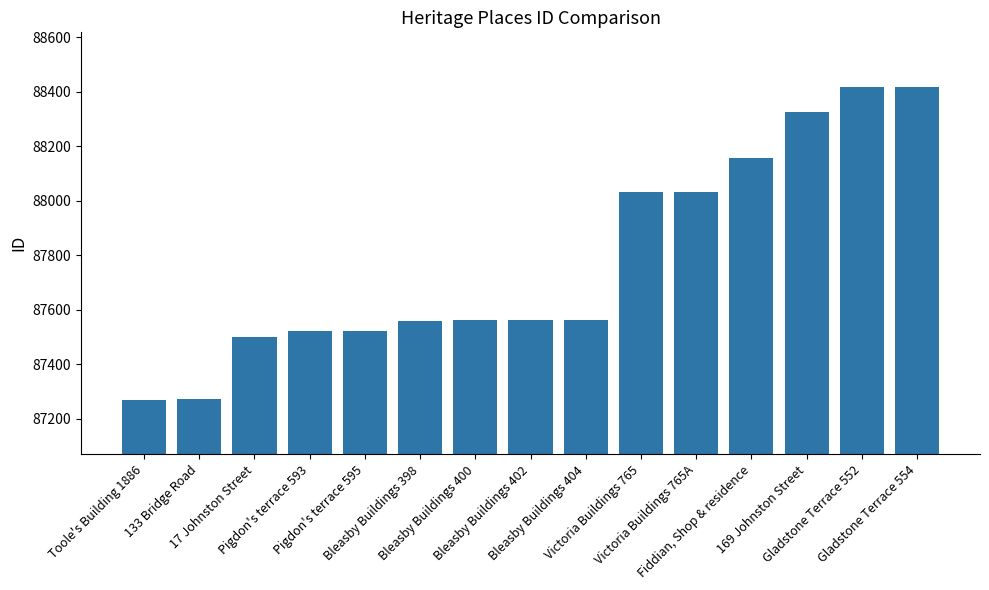

Rank the categories by value from highest to lowest.

Gladstone Terrace 554, Gladstone Terrace 552, 169 Johnston Street, Fiddian, Shop & residence, Victoria Buildings 765A, Victoria Buildings 765, Bleasby Buildings 404, Bleasby Buildings 402, Bleasby Buildings 400, Bleasby Buildings 398, Pigdon's terrace 595, Pigdon's terrace 593, 17 Johnston Street, 133 Bridge Road, Toole's Building 1886